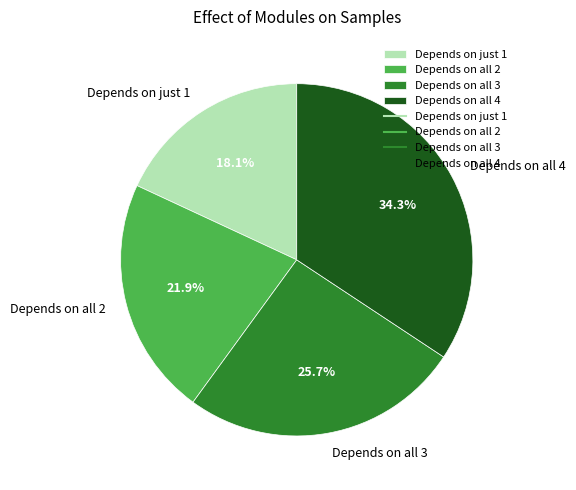

Rank the categories by value from highest to lowest.

Depends on all 4, Depends on all 3, Depends on all 2, Depends on just 1